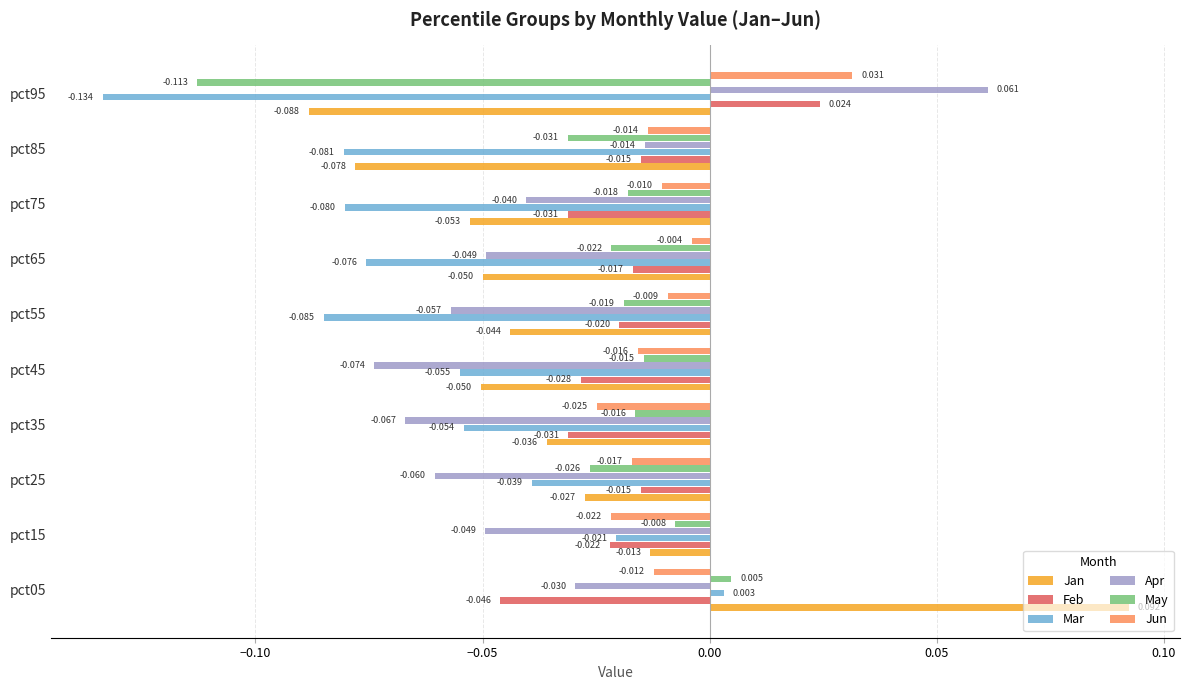

At pct75, list the series in order from smallest to largest.

Mar, Jan, Apr, Feb, May, Jun